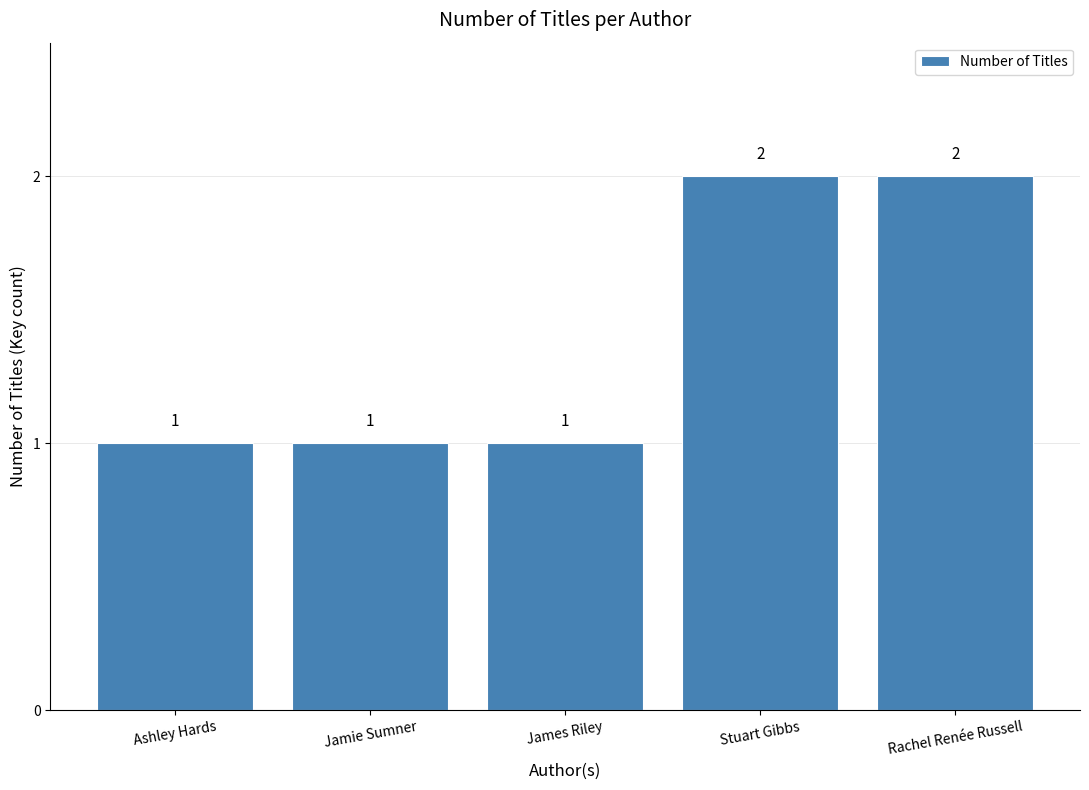

How many bars are there in total?

5